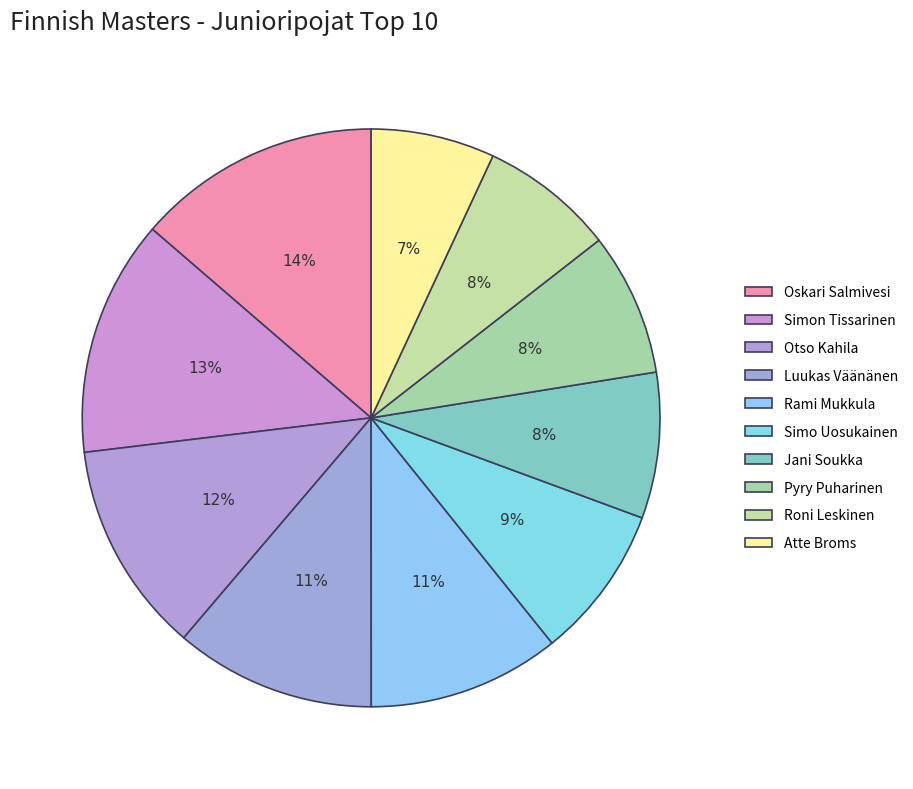

Combined, what portion of the pie is Jani Soukka and Rami Mukkula?

18.9%